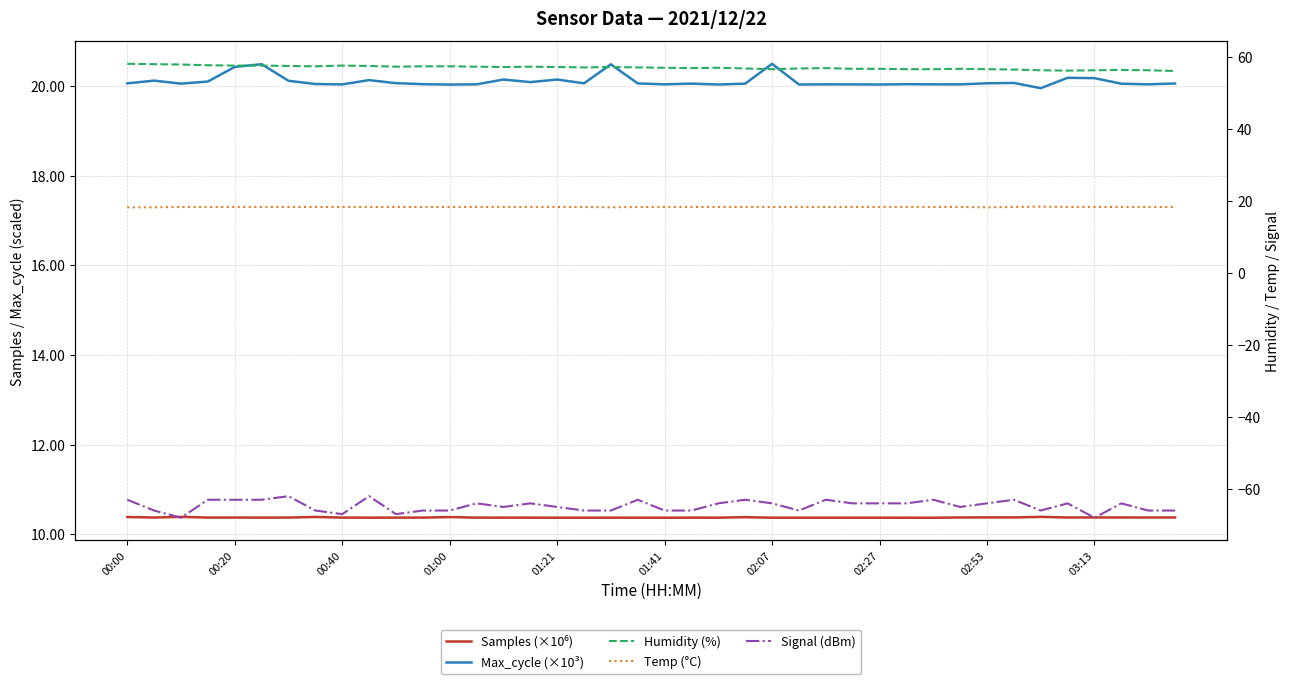

Where does the Signal (dBm) series first go above -64?

00:00